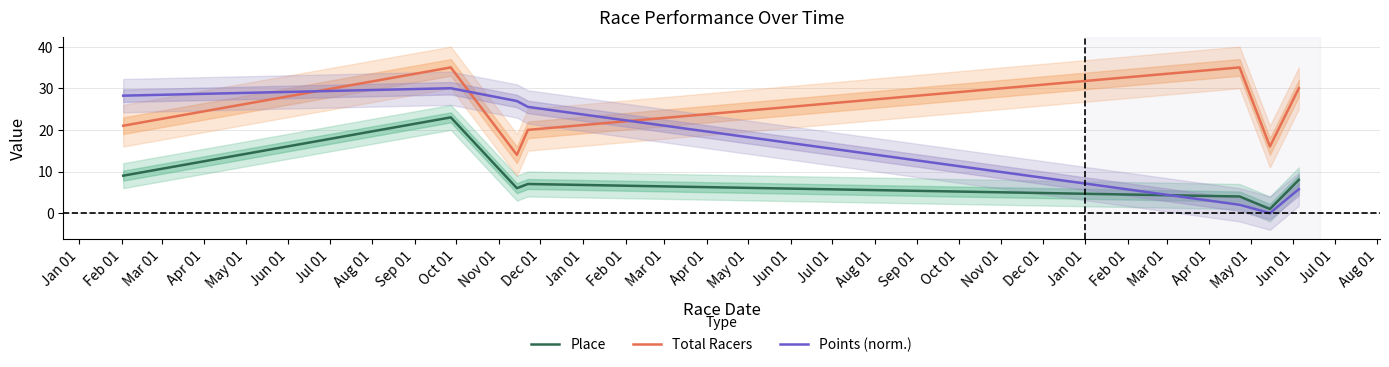

What is the difference between the maximum and second lowest values in the Place series?

19.0